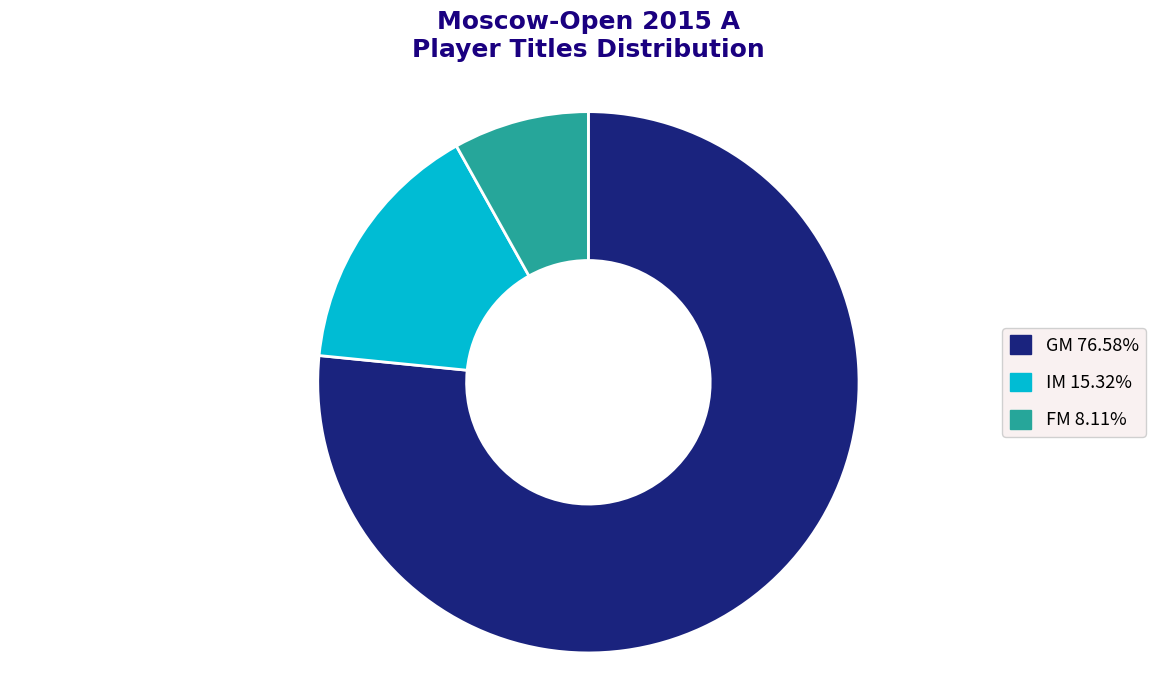

What is the largest slice in the pie chart?

GM